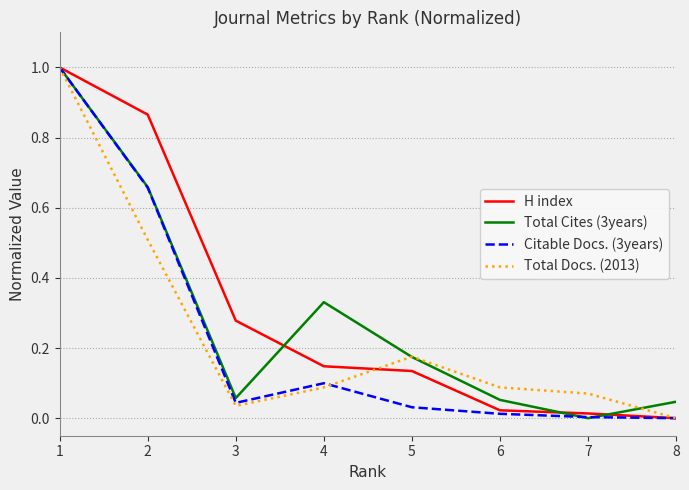

Which series has the largest total across all categories?

H index